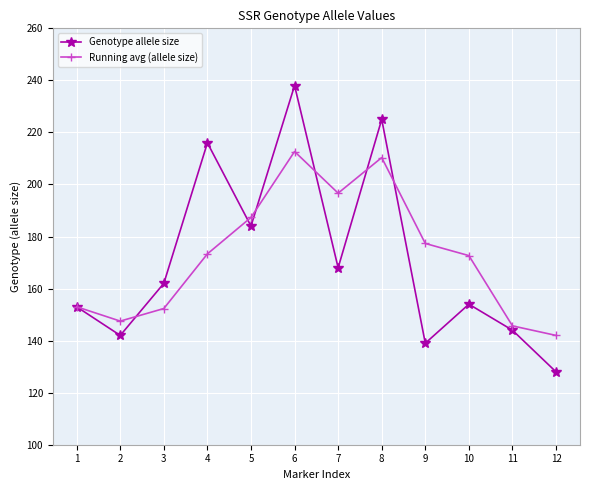

Reading right to left, transcribe all the data shown in this chart.

Genotype allele size: 12=128.0	11=144.0	10=154.0	9=139.0	8=225.0	7=168.0	6=238.0	5=184.0	4=216.0	3=162.0	2=142.0	1=153.0
Running avg (allele size): 12=142.0	11=145.7	10=172.7	9=177.3	8=210.3	7=196.7	6=212.7	5=187.3	4=173.3	3=152.3	2=147.5	1=153.0